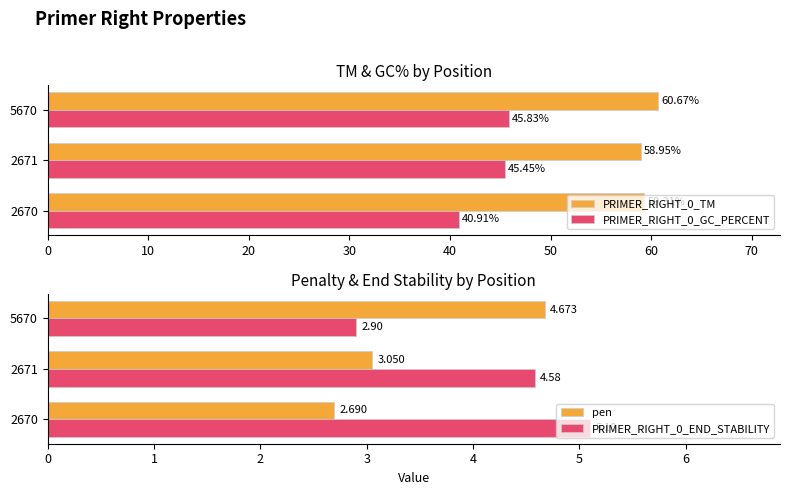

What is the value of the PRIMER_RIGHT_0_END_STABILITY bar at the 1st from the left?

5.1